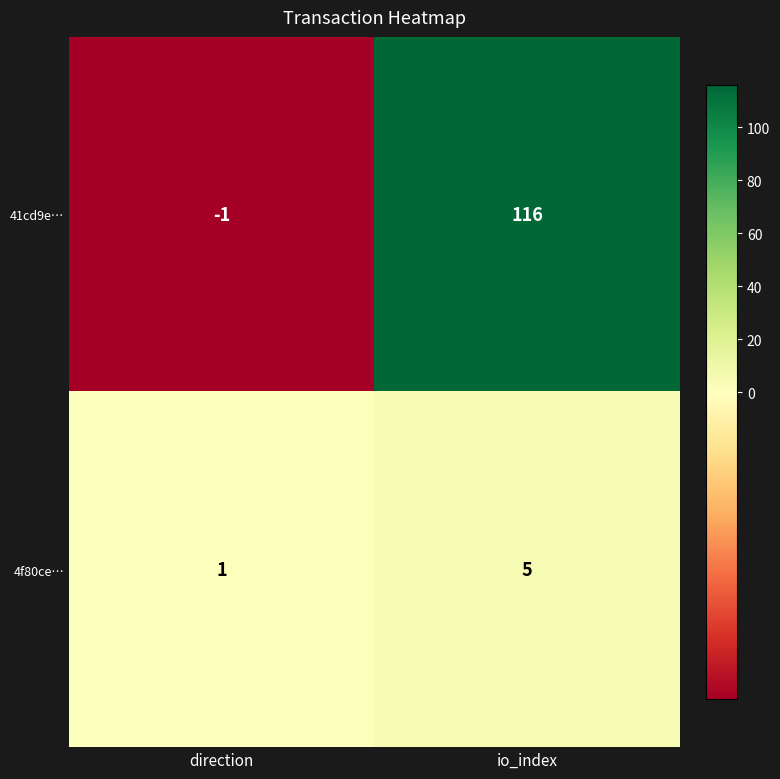

Which series has the widest spread of values?

41cd9e…